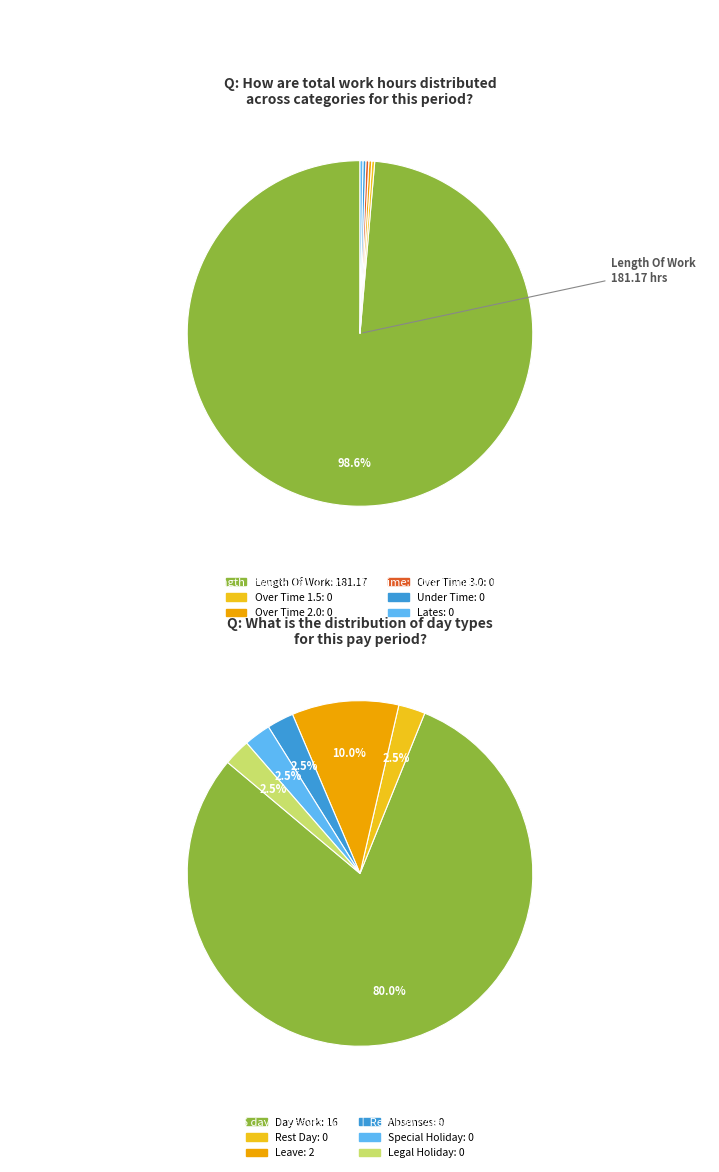

Which has a higher value, Over Time 1.5 or Under Time?

Over Time 1.5